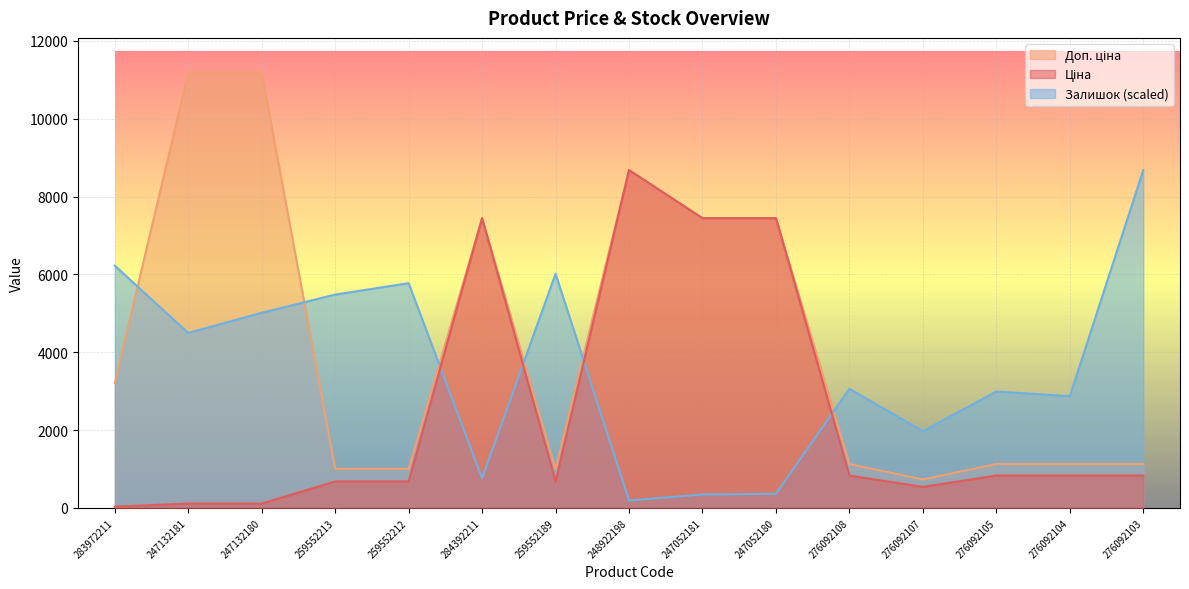

At which category is the sum across all series the highest?

248922198